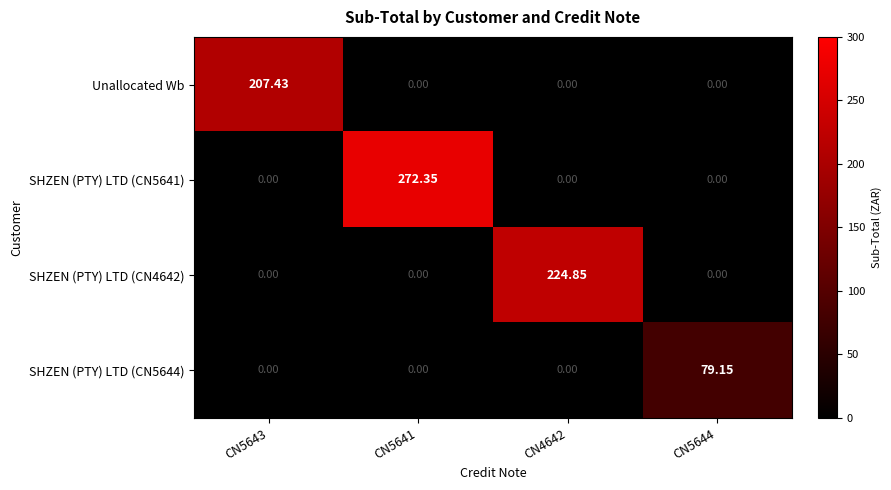

Reading left to right, extract all data points from this chart.

Unallocated Wb: CN5643=207.4	CN5641=0.0	CN4642=0.0	CN5644=0.0
SHZEN (PTY) LTD (CN5641): CN5643=0.0	CN5641=272.4	CN4642=0.0	CN5644=0.0
SHZEN (PTY) LTD (CN4642): CN5643=0.0	CN5641=0.0	CN4642=224.8	CN5644=0.0
SHZEN (PTY) LTD (CN5644): CN5643=0.0	CN5641=0.0	CN4642=0.0	CN5644=79.2